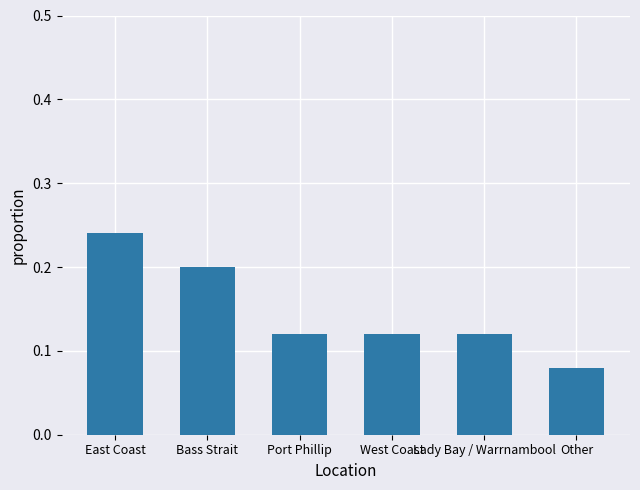

How many bars are there in total?

6